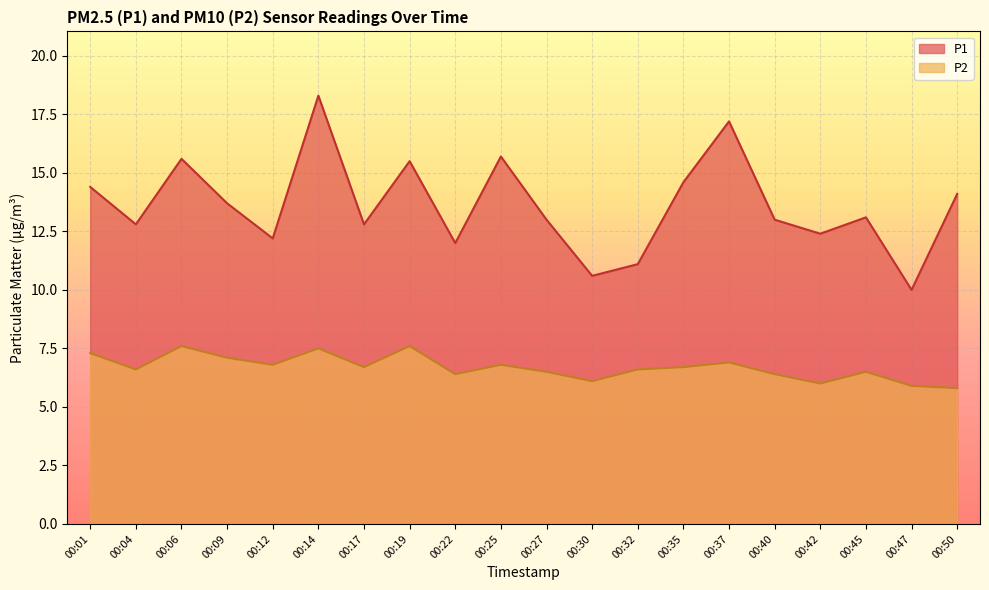

Count the number of categories in the chart.

20